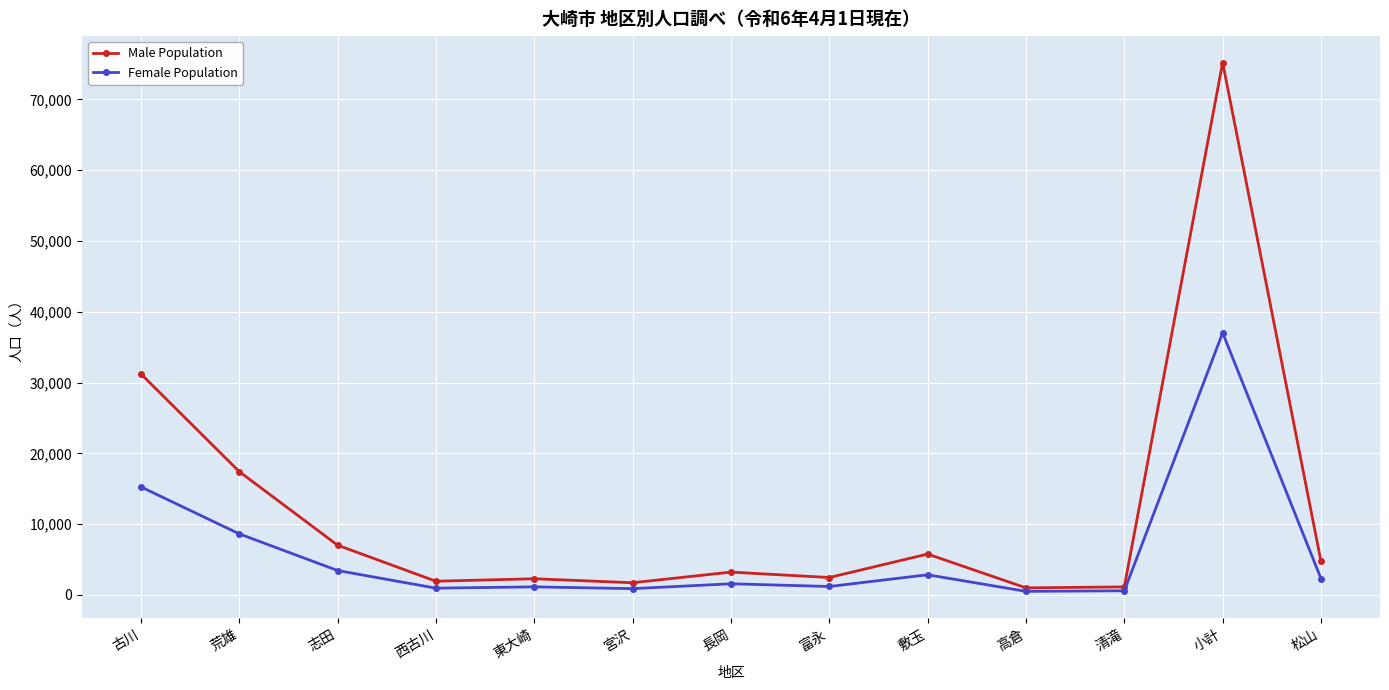

Between 荒雄 and 清滝, which series saw the biggest shift?

Male Population